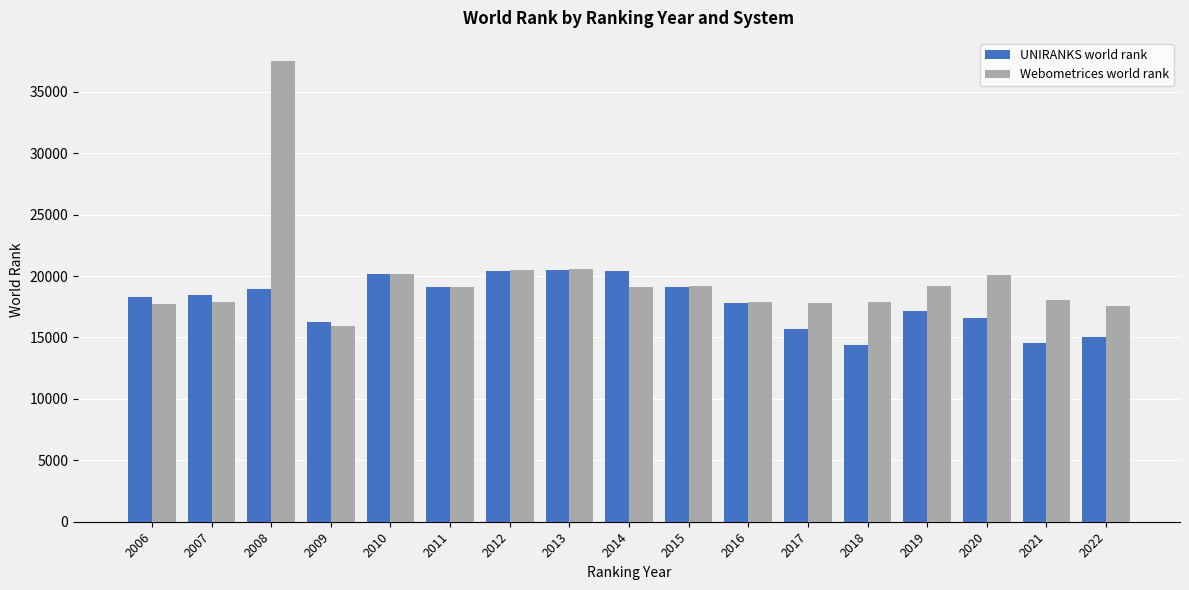

What is the minimum value shown in the chart?

14362